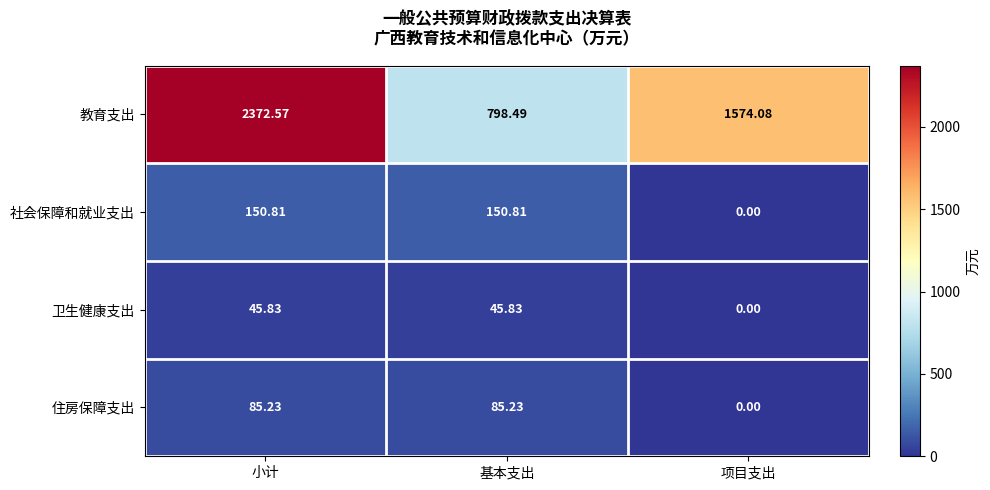

Where is 社会保障和就业支出 nearest to the value 75?

项目支出